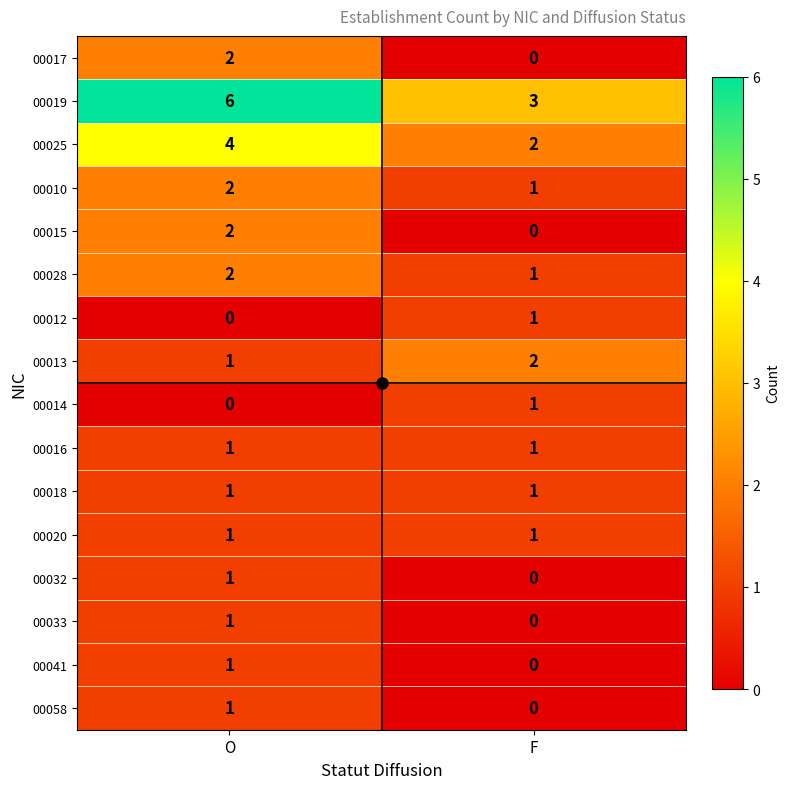

What is the sum of the 00028 values at F and O?

3